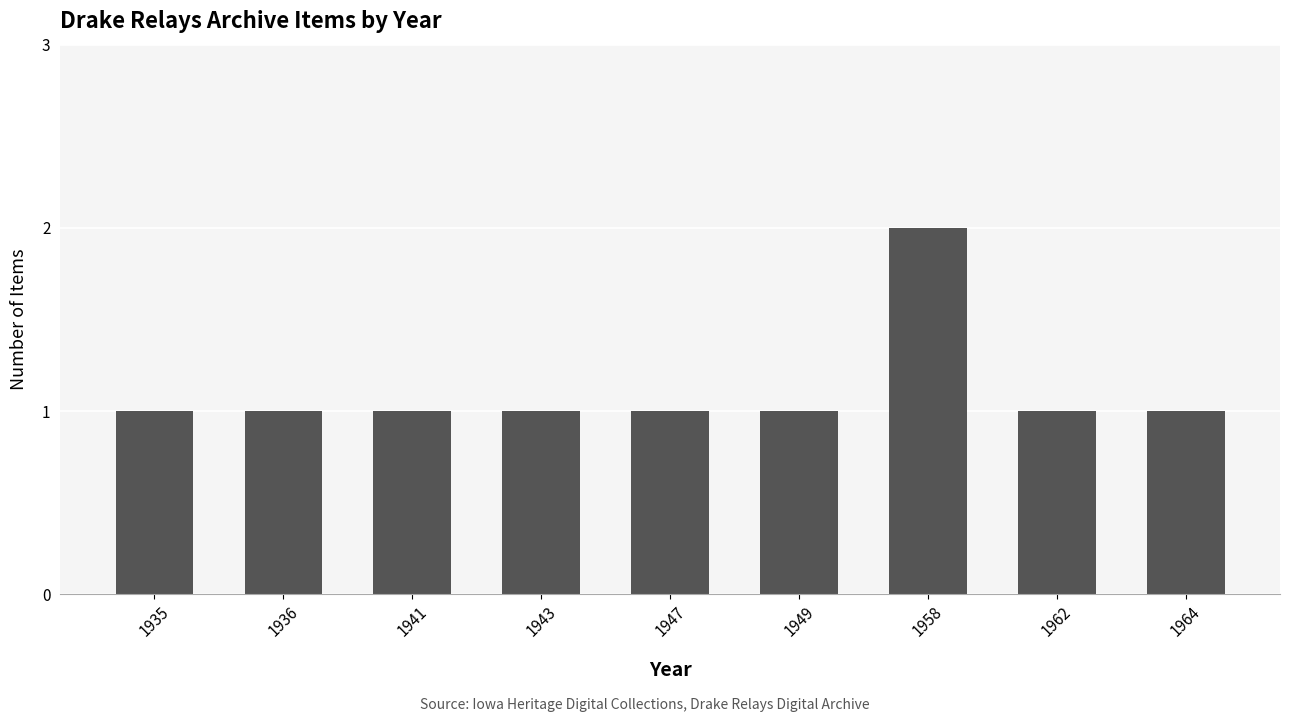

The value at 1943 is 2. True or false?

False